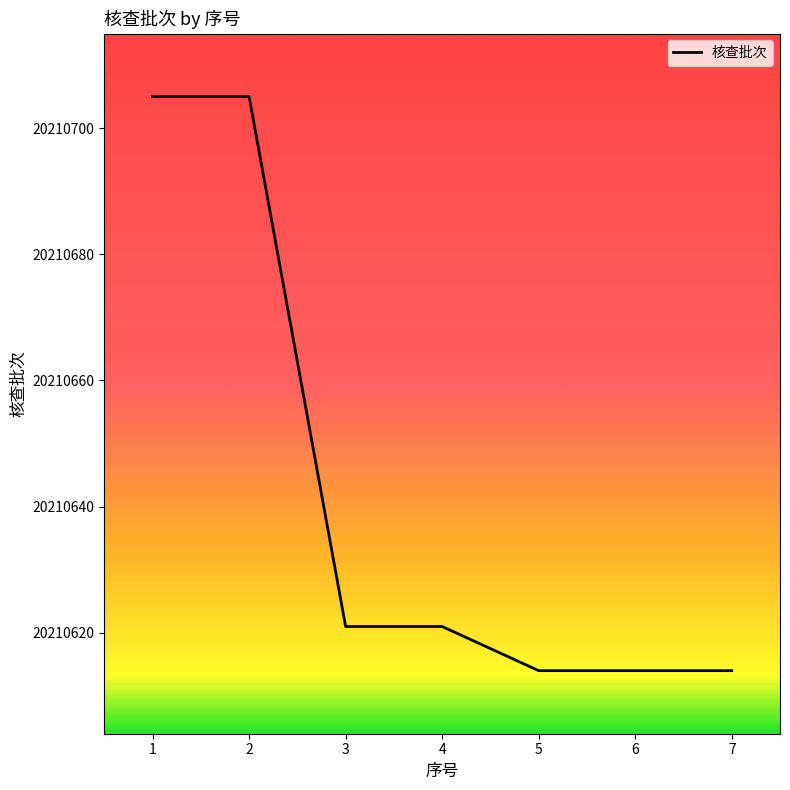

What is the maximum value shown in the chart?

20210705